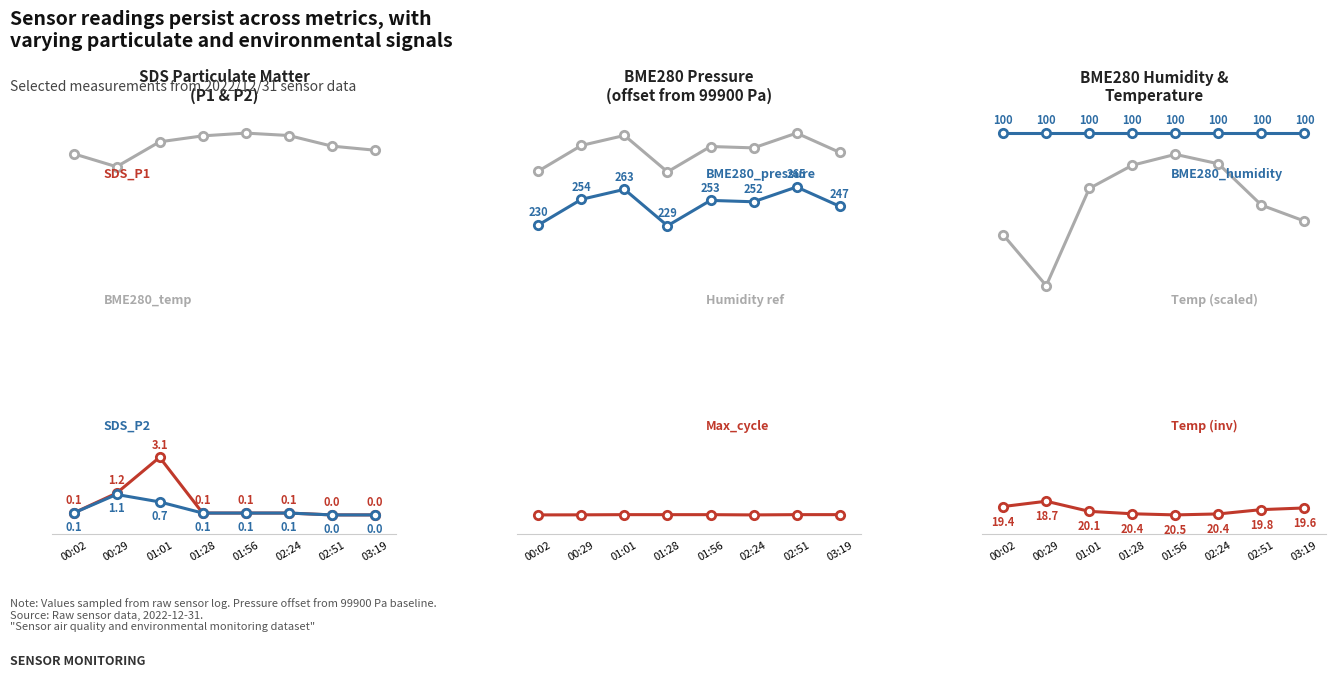

Where is BME280_pressure nearest to the value 247?

03:19